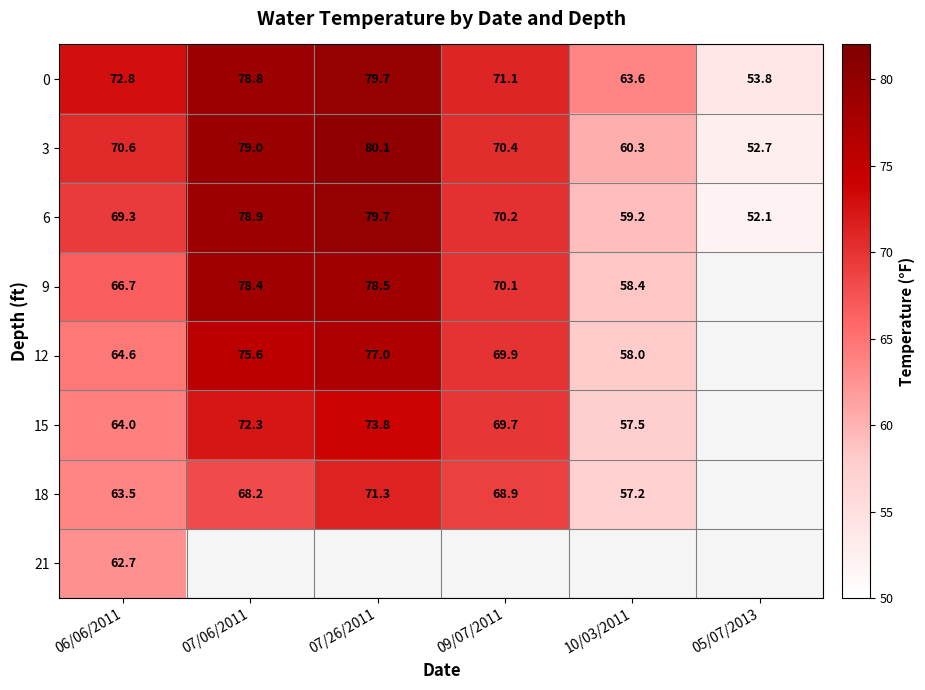

Read the 3 value at 09/07/2011.

70.4